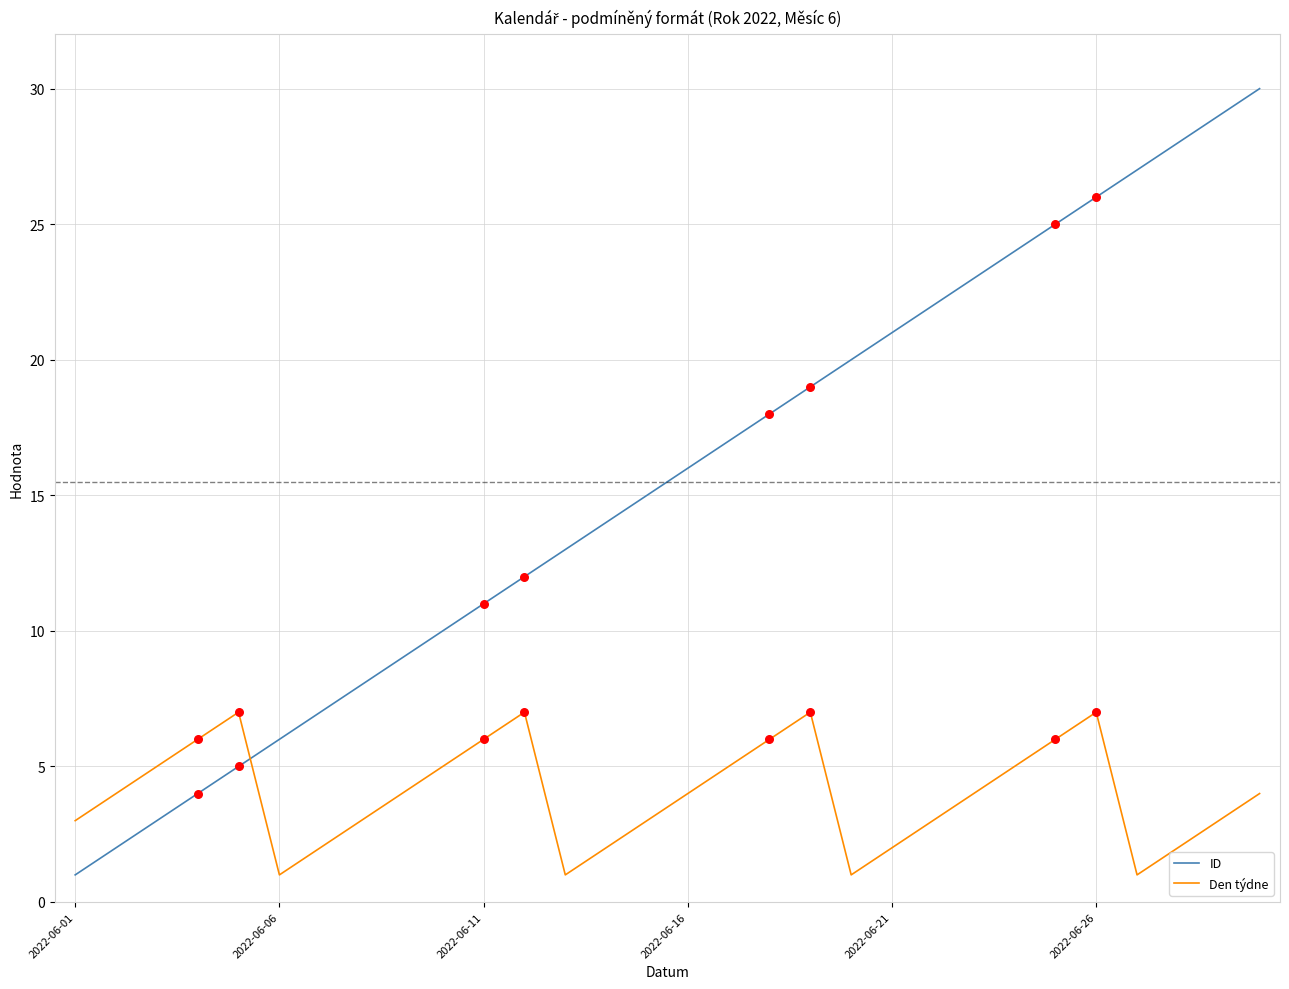

Which series has the largest total across all categories?

ID